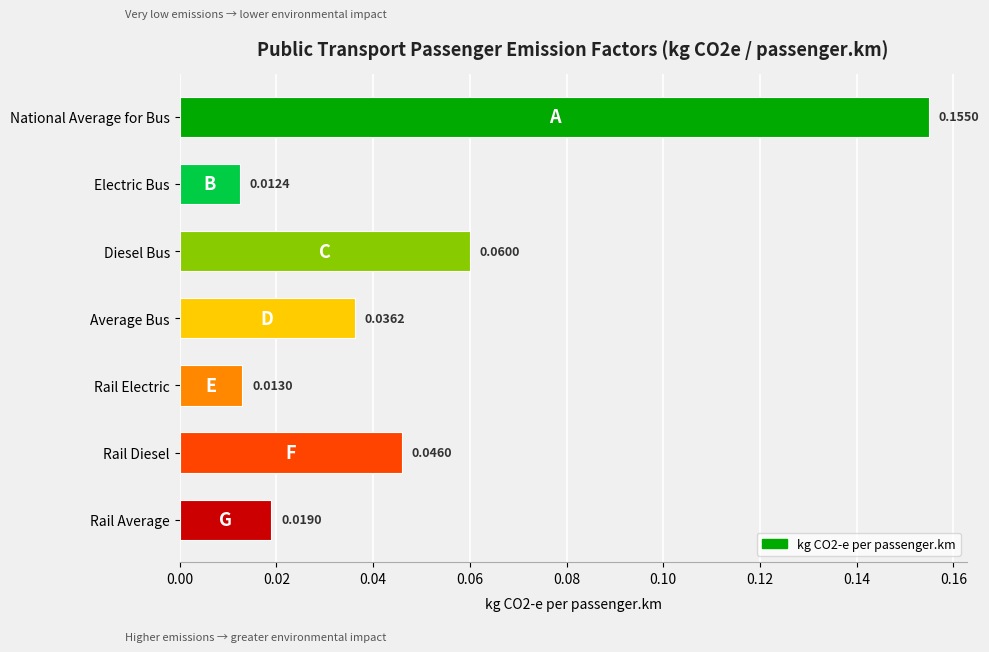

List the labels in order of value, smallest first.

Electric Bus, Rail Electric, Rail Average, Average Bus, Rail Diesel, Diesel Bus, National Average for Bus